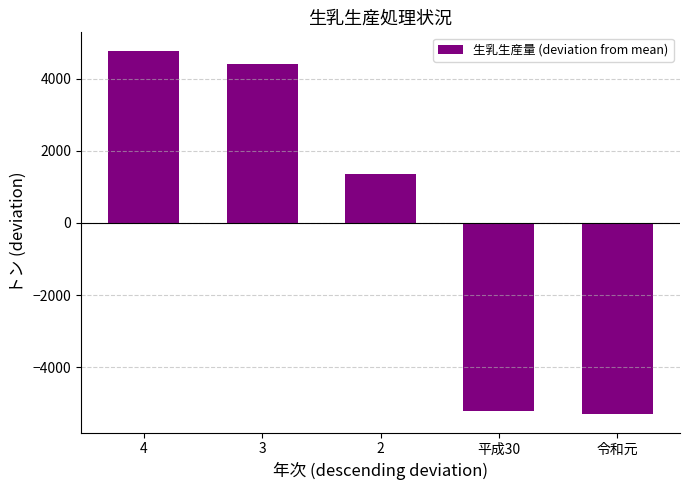

What is the minimum value shown in the chart?

-5305